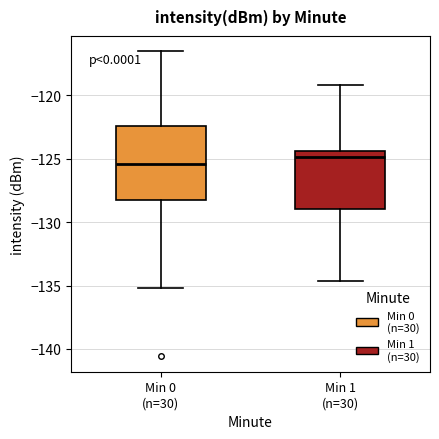

Which box is the tallest, from its lower edge to its upper edge?

Min 0 (n=30)